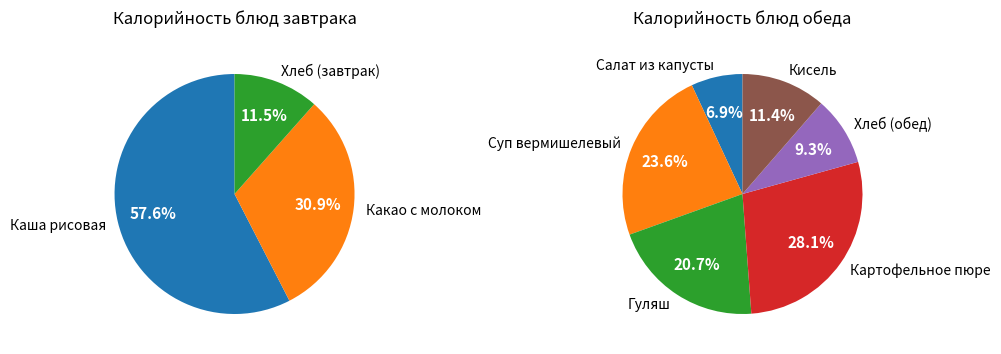

What is the change in value from Хлеб (завтрак) to Картофельное пюре?

+144